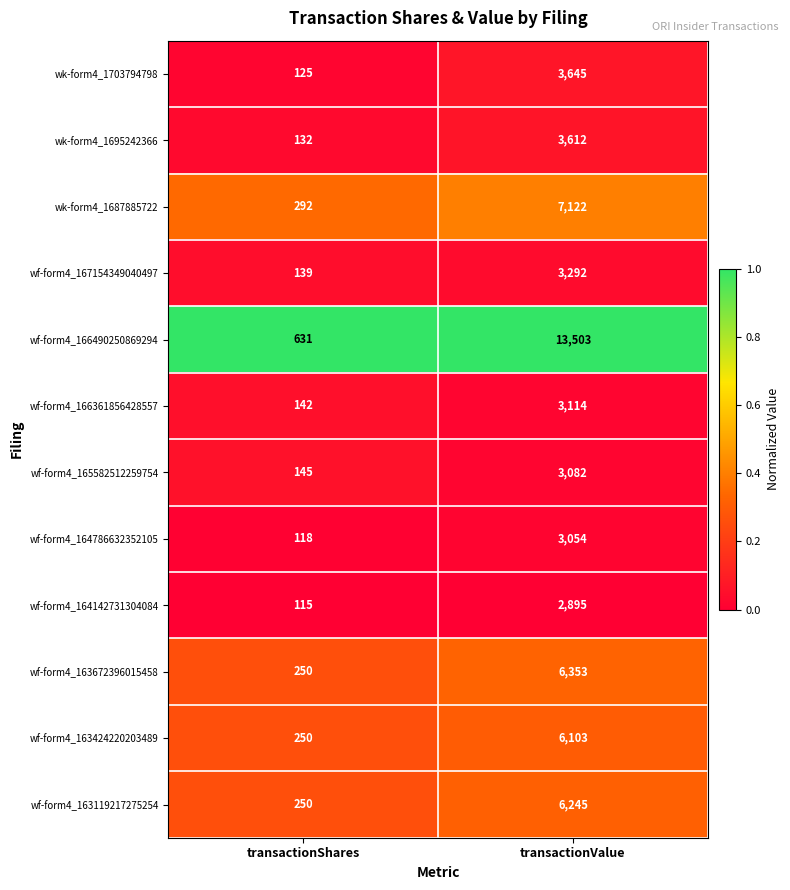

Reading left to right, list all the values displayed in this chart.

wk-form4_1703794798: 125	3645
wk-form4_1695242366: 132	3612
wk-form4_1687885722: 292	7122
wf-form4_167154349040497: 139	3292
wf-form4_166490250869294: 631	13503
wf-form4_166361856428557: 142	3114
wf-form4_165582512259754: 145	3082
wf-form4_164786632352105: 118	3054
wf-form4_164142731304084: 115	2895
wf-form4_163672396015458: 250	6353
wf-form4_163424220203489: 250	6103
wf-form4_163119217275254: 250	6245